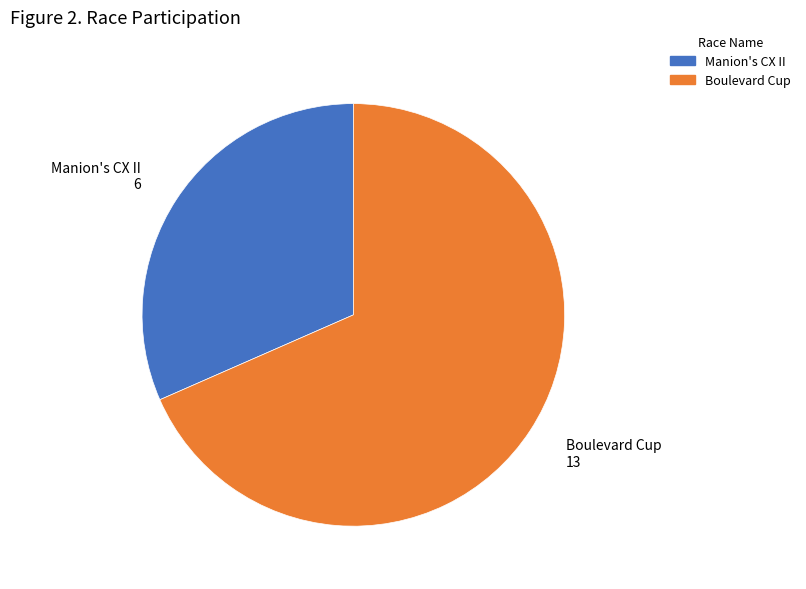

What is the largest slice in the pie chart?

Boulevard Cup